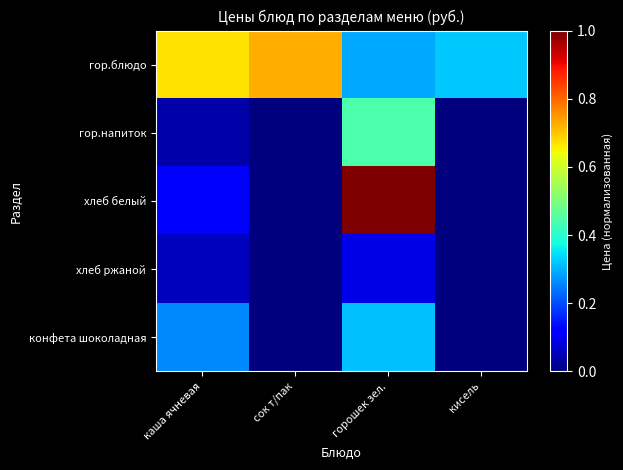

Reading left to right, list all the values displayed in this chart.

гор.блюдо: каша ячневая=0.7	сок т/пак=0.7	горошек зел.=0.3	кисель=0.3
гор.напиток: каша ячневая=0.0	сок т/пак=0.0	горошек зел.=0.4	кисель=0.0
хлеб белый: каша ячневая=0.1	сок т/пак=0.0	горошек зел.=1.0	кисель=0.0
хлеб ржаной: каша ячневая=0.1	сок т/пак=0.0	горошек зел.=0.1	кисель=0.0
конфета шоколадная: каша ячневая=0.3	сок т/пак=0.0	горошек зел.=0.3	кисель=0.0